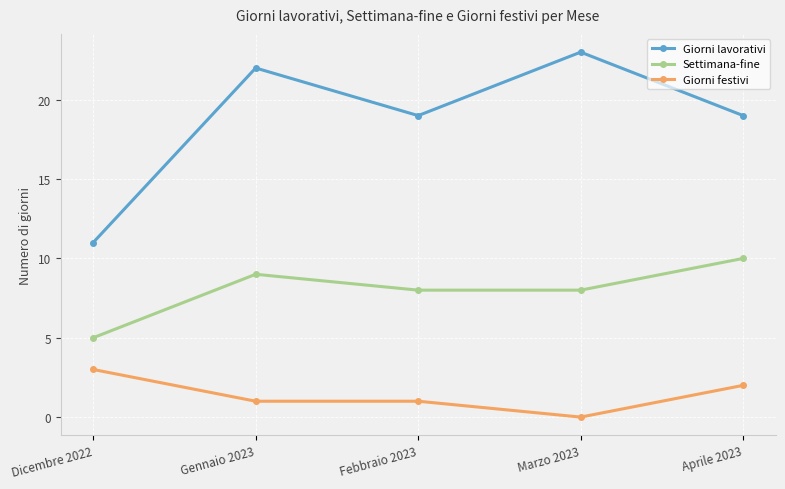

True or false: Giorni festivi has a value of 2 at Gennaio 2023.

False